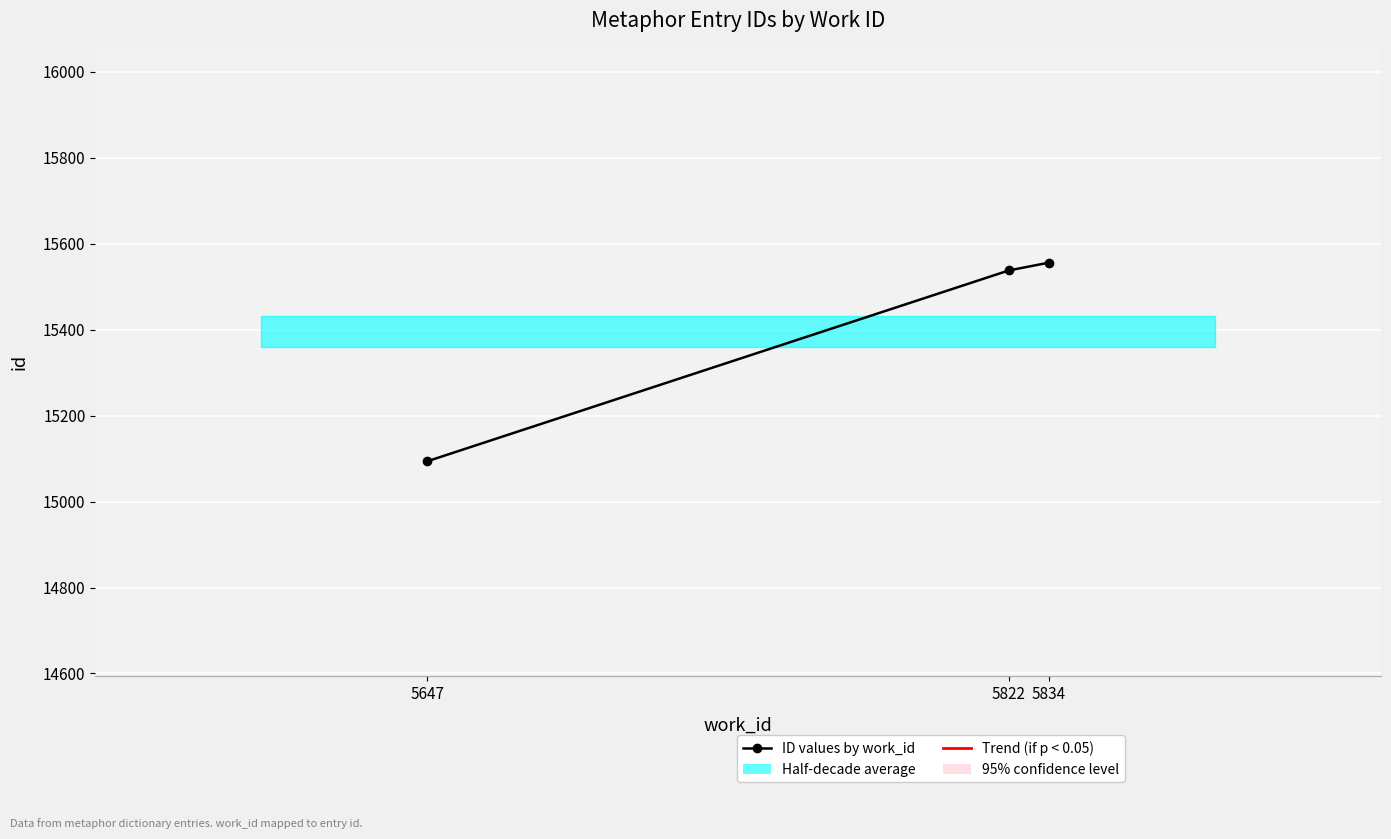

Reading right to left, what are all the values shown in this chart?

15556	15538	15094